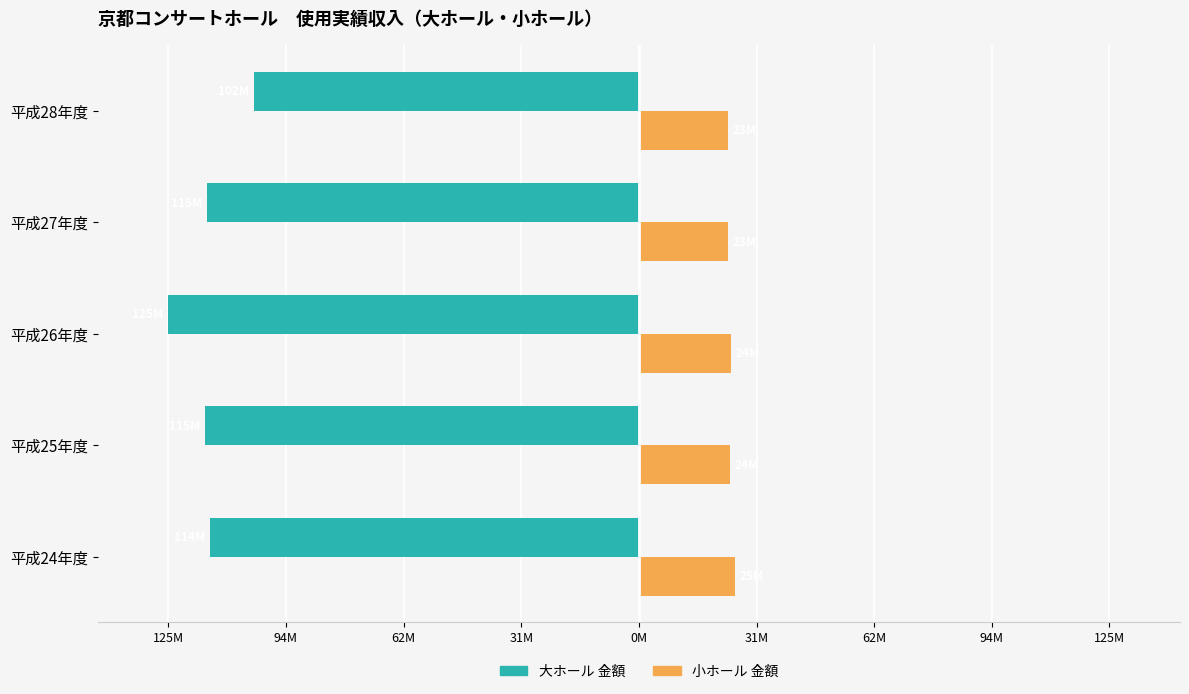

What are all the series names shown in the legend?

大ホール 金額, 小ホール 金額